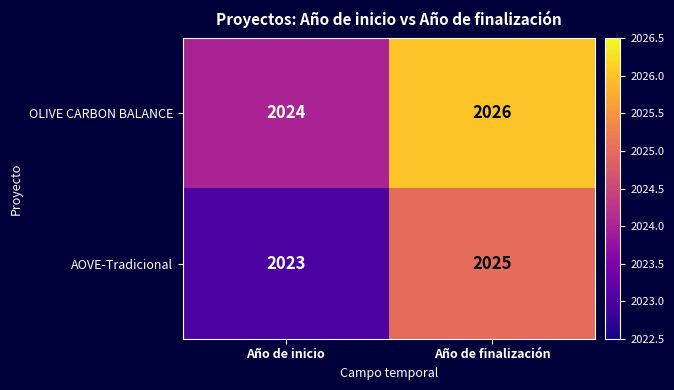

At Año de finalización, list the series in order from largest to smallest.

OLIVE CARBON BALANCE, AOVE-Tradicional